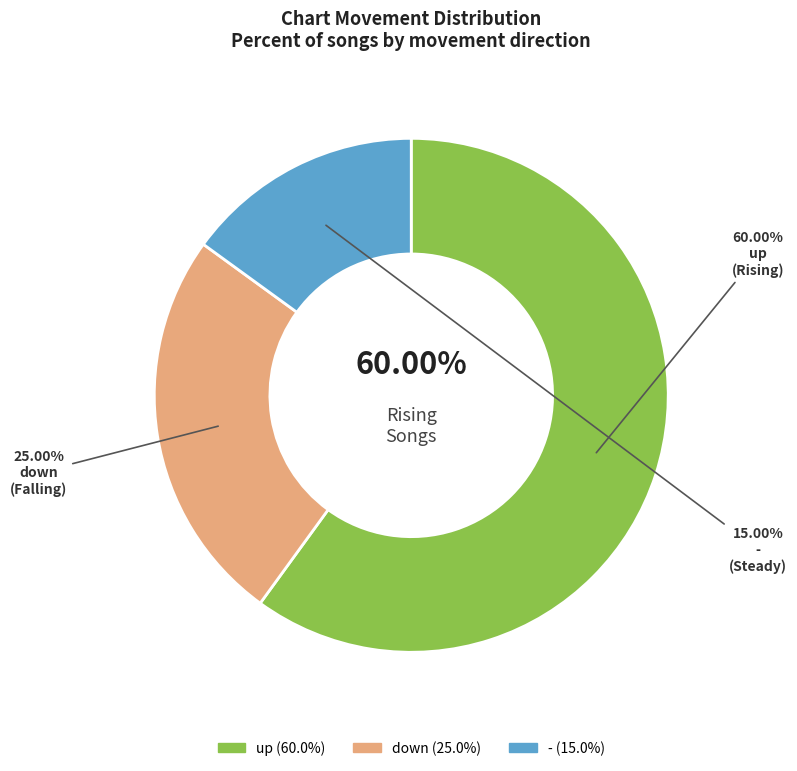

Count the number of slices in the pie.

3